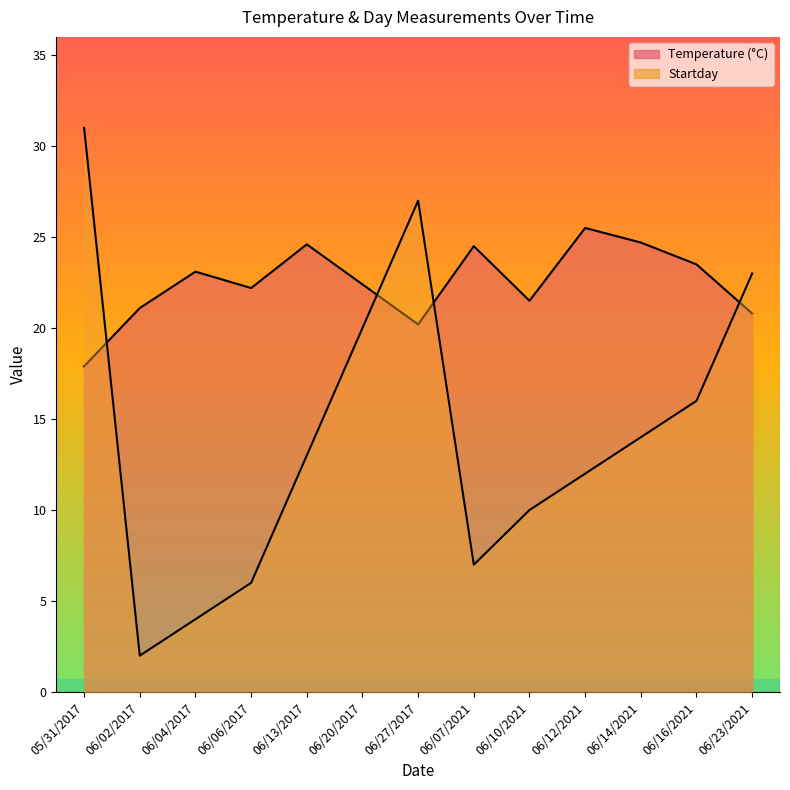

Reading right to left, list all the values displayed in this chart.

Temperature: 06/23/2021=20.8	06/16/2021=23.5	06/14/2021=24.7	06/12/2021=25.5	06/10/2021=21.5	06/07/2021=24.5	06/27/2017=20.2	06/20/2017=22.4	06/13/2017=24.6	06/06/2017=22.2	06/04/2017=23.1	06/02/2017=21.1	05/31/2017=17.9
Startday: 06/23/2021=23.0	06/16/2021=16.0	06/14/2021=14.0	06/12/2021=12.0	06/10/2021=10.0	06/07/2021=7.0	06/27/2017=27.0	06/20/2017=20.0	06/13/2017=13.0	06/06/2017=6.0	06/04/2017=4.0	06/02/2017=2.0	05/31/2017=31.0